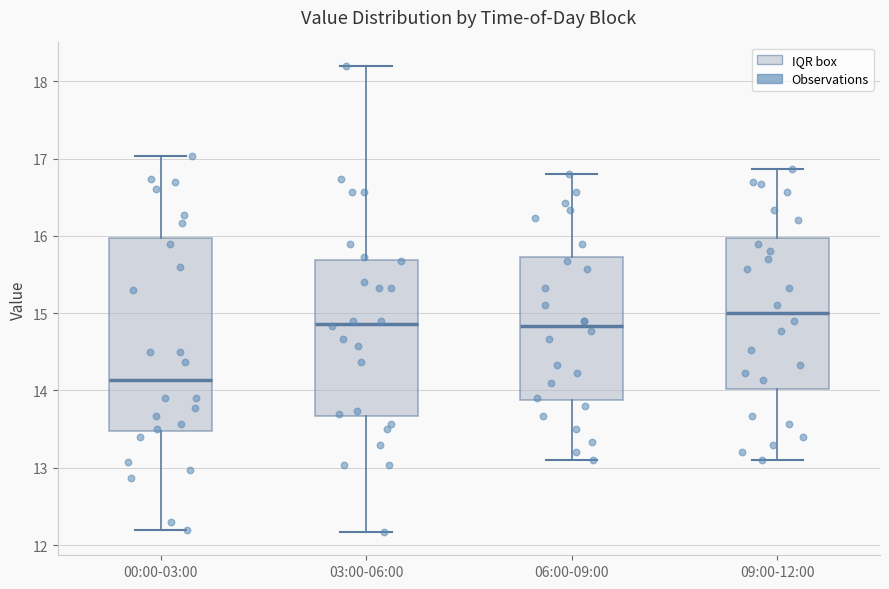

Where does the lower whisker of the box for 06:00-09:00 end on the y-axis? The values are not printed on the chart, so give them approximately, as read against the axis.

13.1